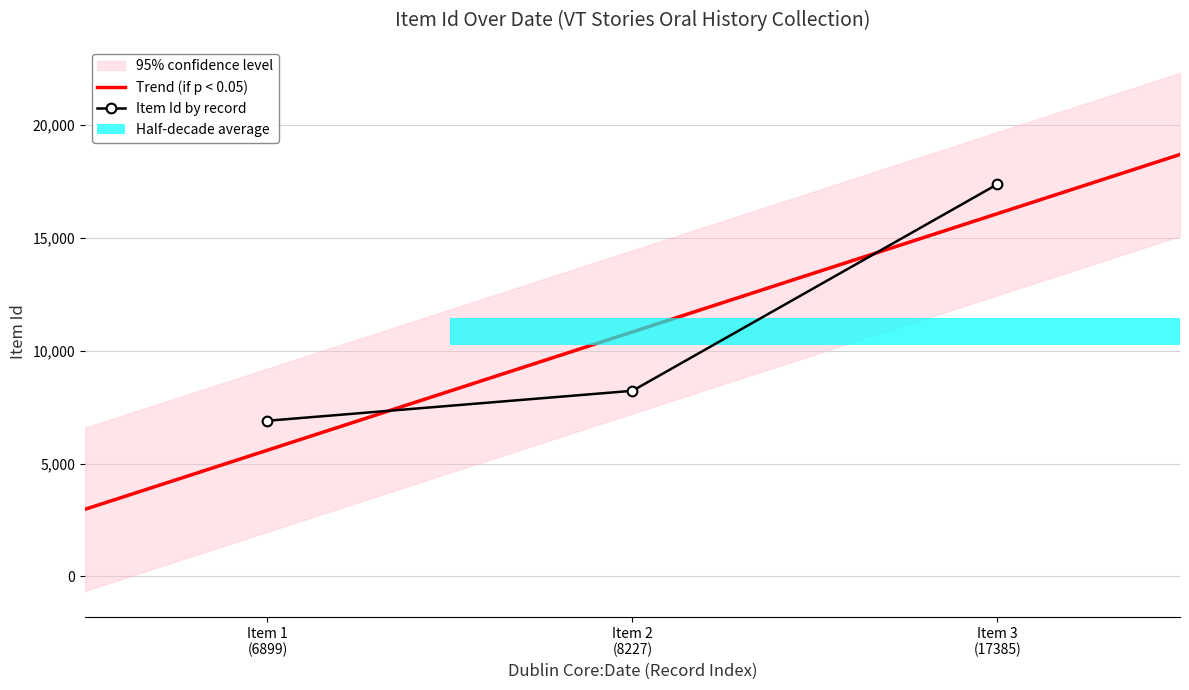

What is the minimum value for Item Id by record?

6899